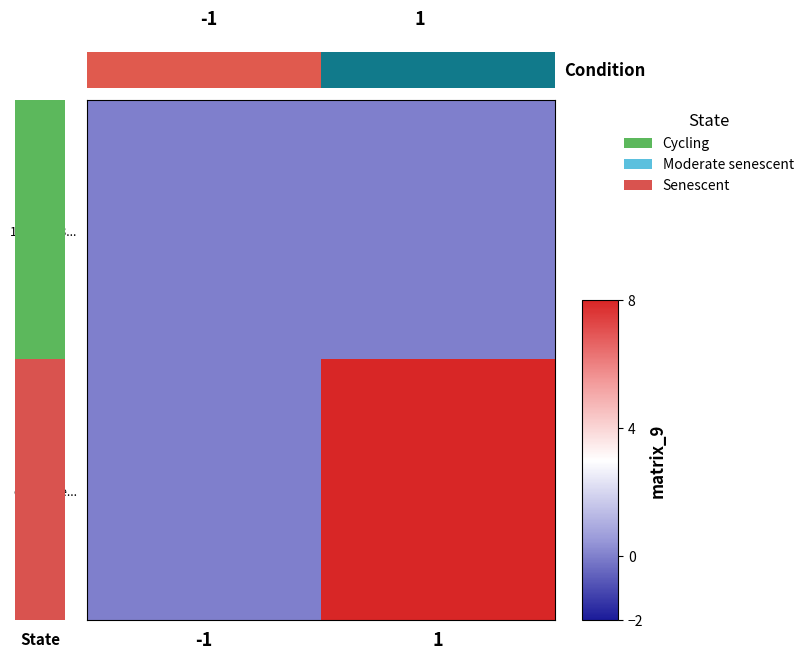

Which series has the largest range (max minus min)?

c06c93ce...